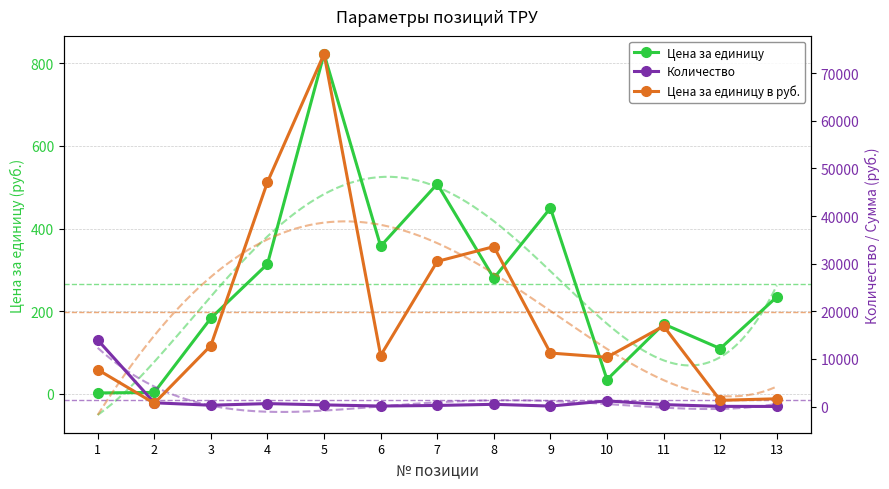

What is the difference between the highest and lowest values at 9?

11133.5